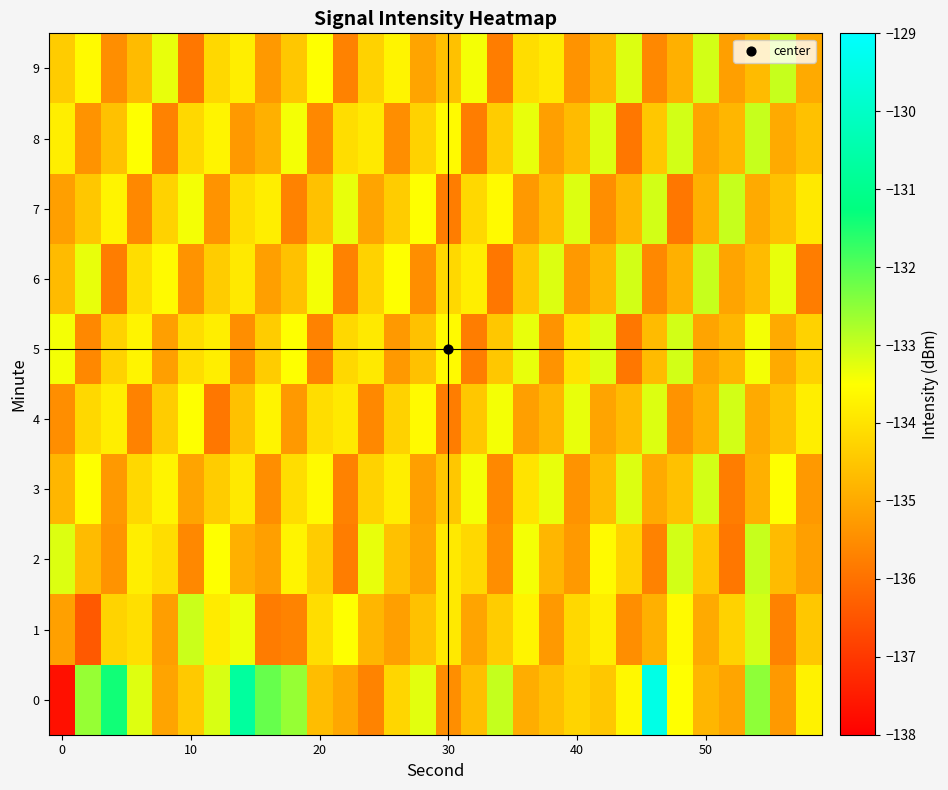

How many distinct data groups are displayed?

10